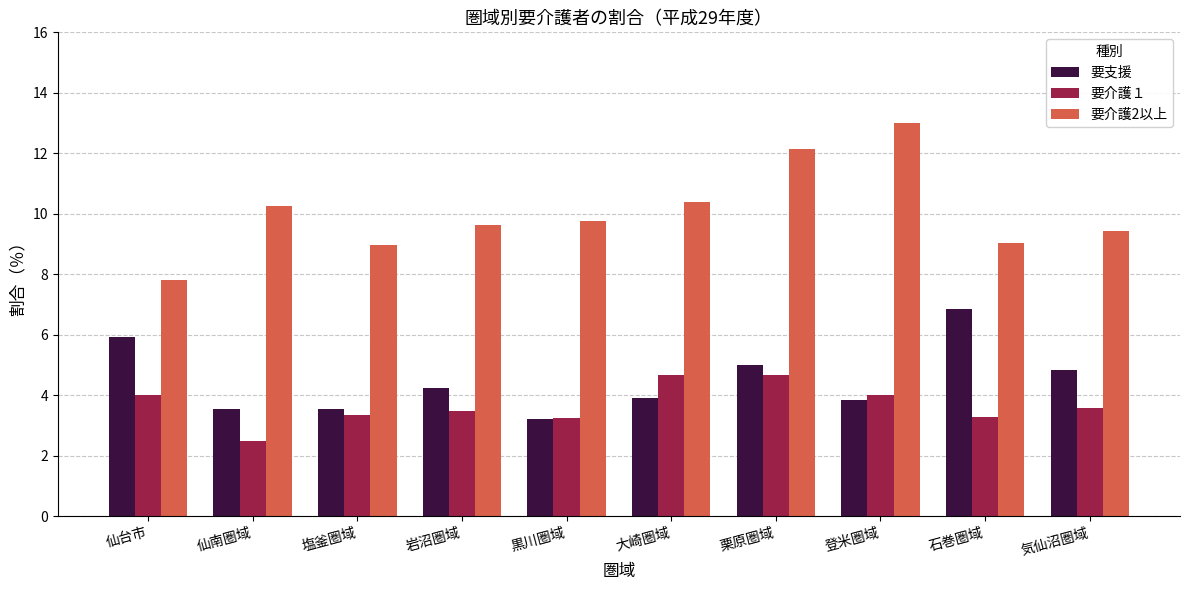

Is the value of 要介護１ at 登米圏域 greater than the value of 要介護2以上 at 石巻圏域?

No